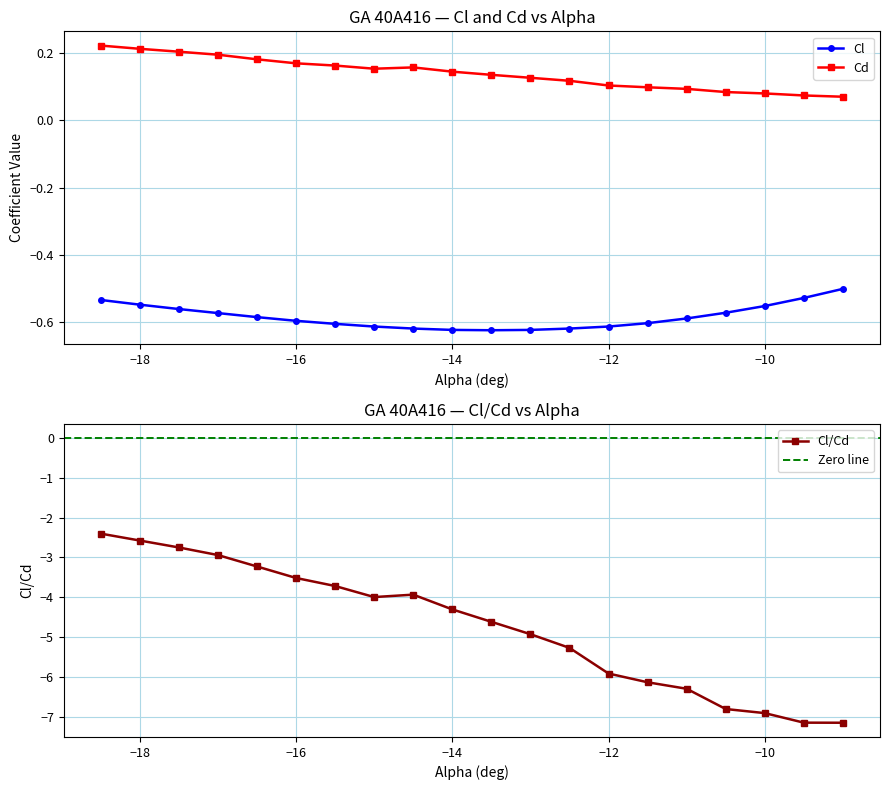

True or false: Cd and Cl intersect in this chart.

False